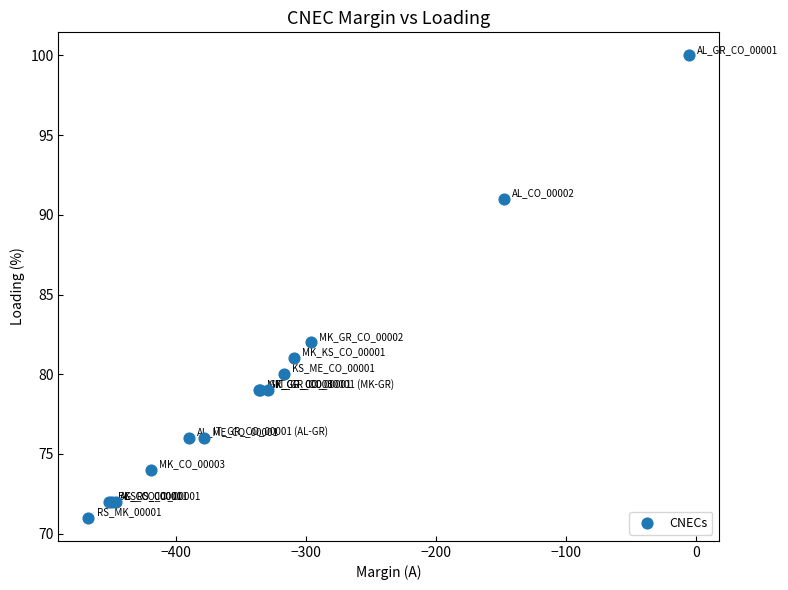

What Y value in the scatter plot is closest to 85?

82